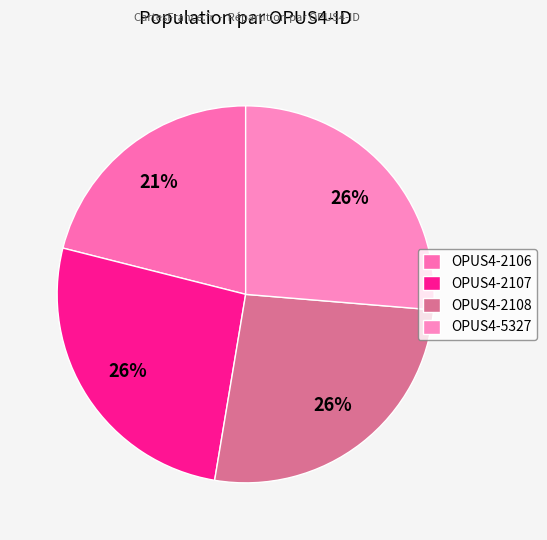

To the nearest percent, what portion does OPUS4-5327 represent?

26%